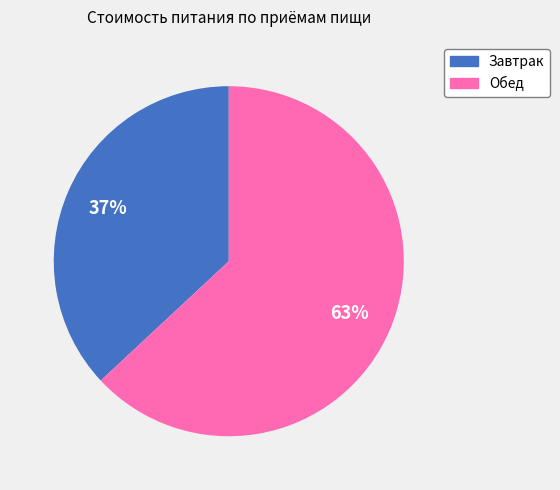

Does any single category account for the majority?

Yes